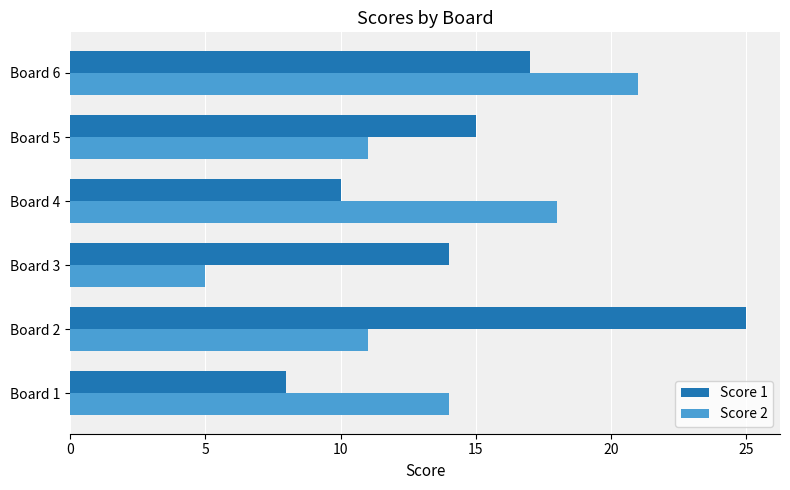

Which category has the lowest value in the Score 2 series?

Board 3